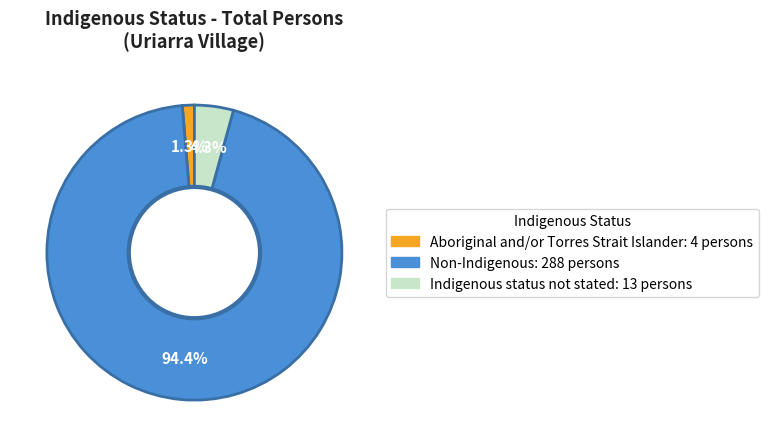

What is the ratio of the value at Aboriginal and/or Torres Strait Islander to the value at Indigenous status not stated?

0.3